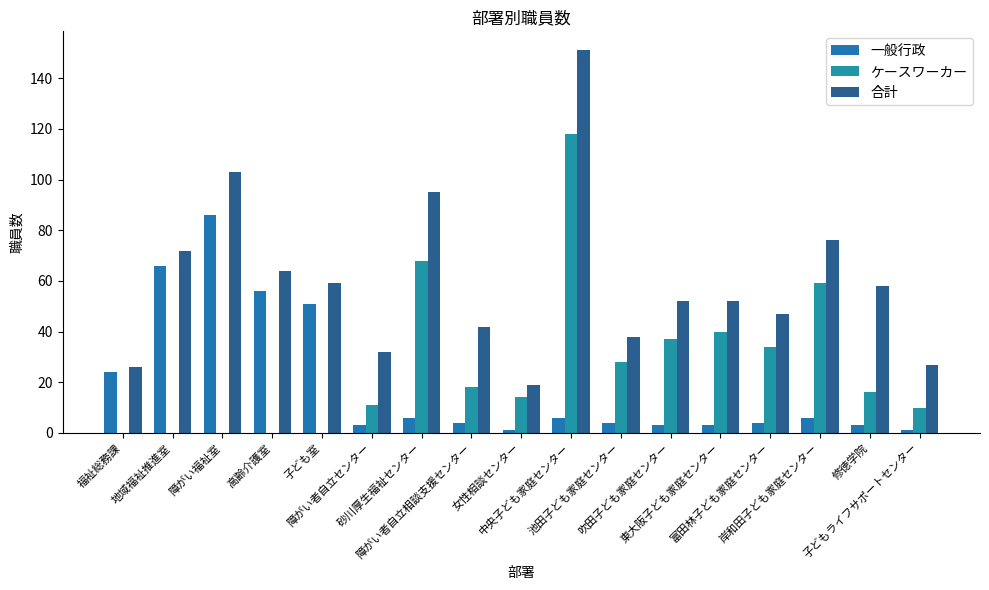

Count the number of categories in the chart.

17